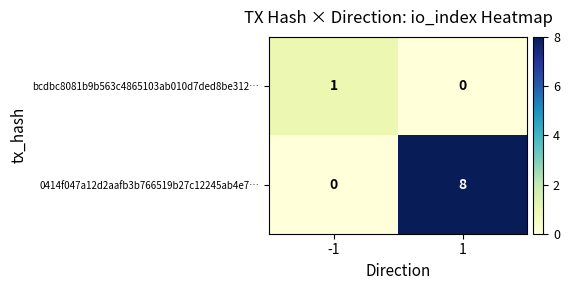

Which label corresponds to the largest value in the chart?

1